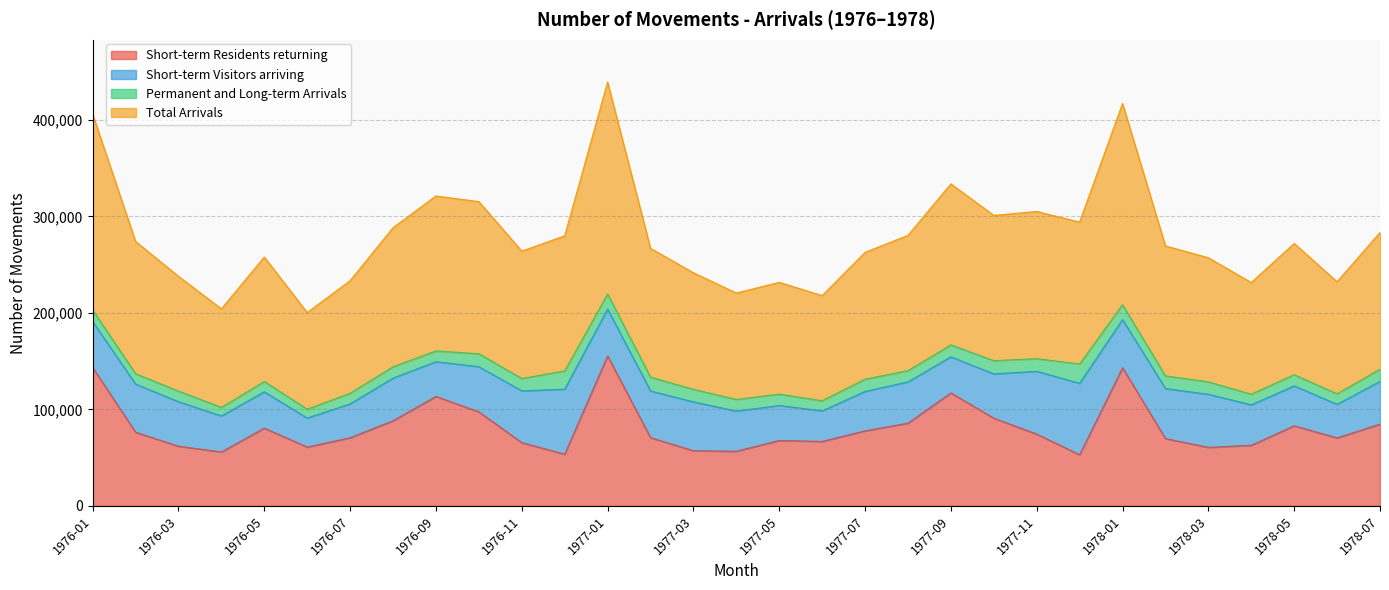

What is the difference between the second highest and second lowest values in the Short-term Residents returning series?

89770